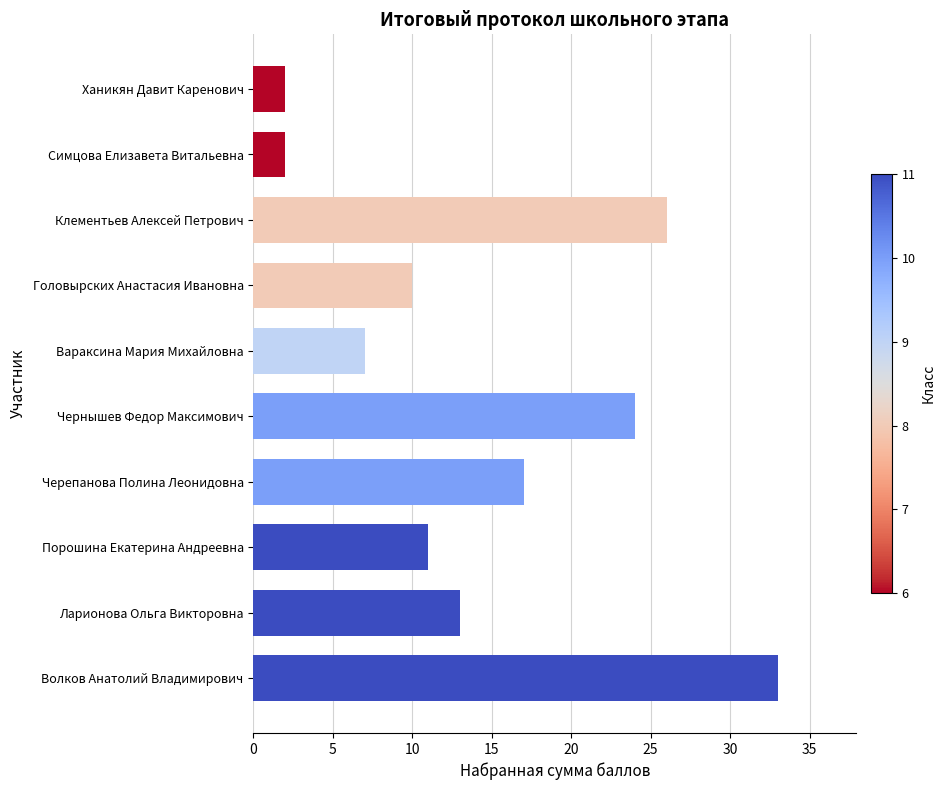

What is the greatest value displayed?

33